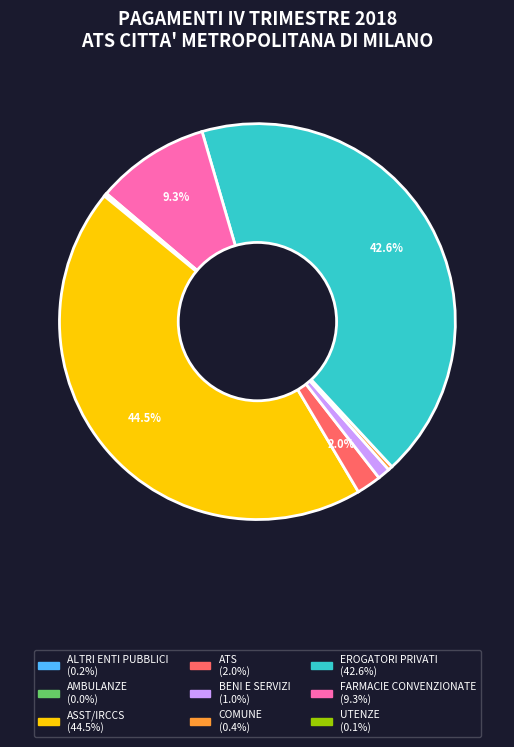

Which slice is the largest?

ASST/IRCCS